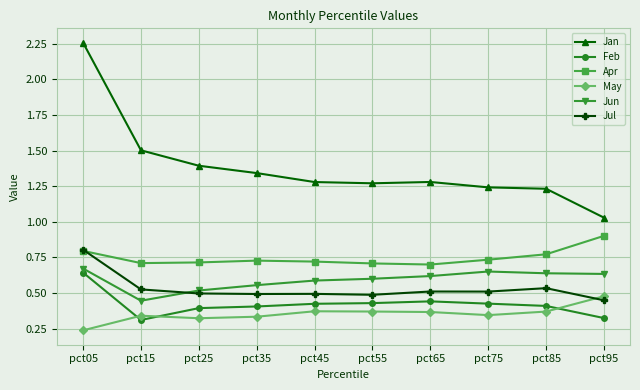

True or false: May and Apr cross at least once.

False